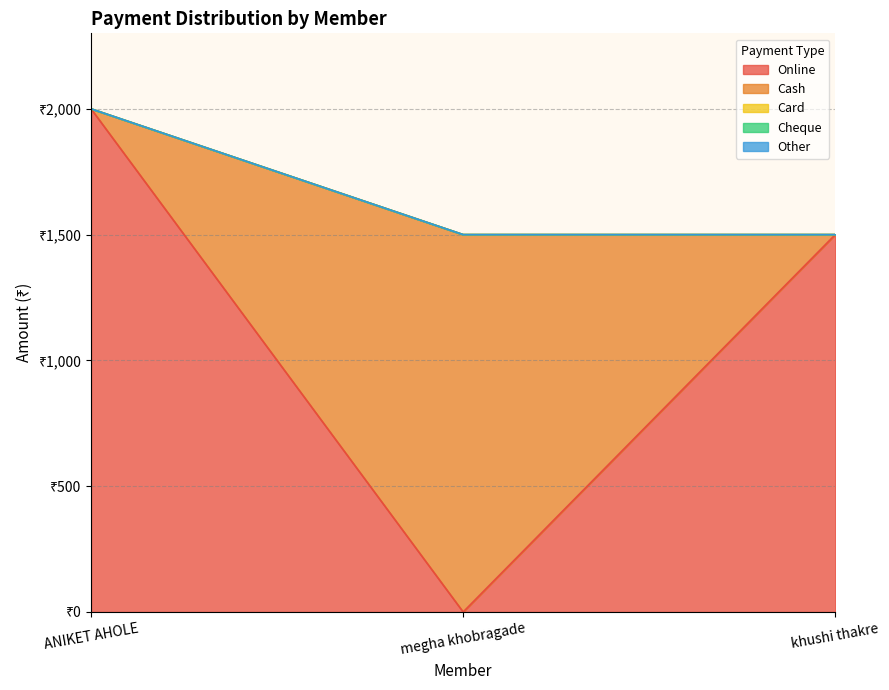

Reading left to right, list all the values displayed in this chart.

Online: ANIKET AHOLE=2000	megha khobragade=0	khushi thakre=1500
Cash: ANIKET AHOLE=0	megha khobragade=1500	khushi thakre=0
Card: ANIKET AHOLE=0	megha khobragade=0	khushi thakre=0
Cheque: ANIKET AHOLE=0	megha khobragade=0	khushi thakre=0
Other: ANIKET AHOLE=0	megha khobragade=0	khushi thakre=0